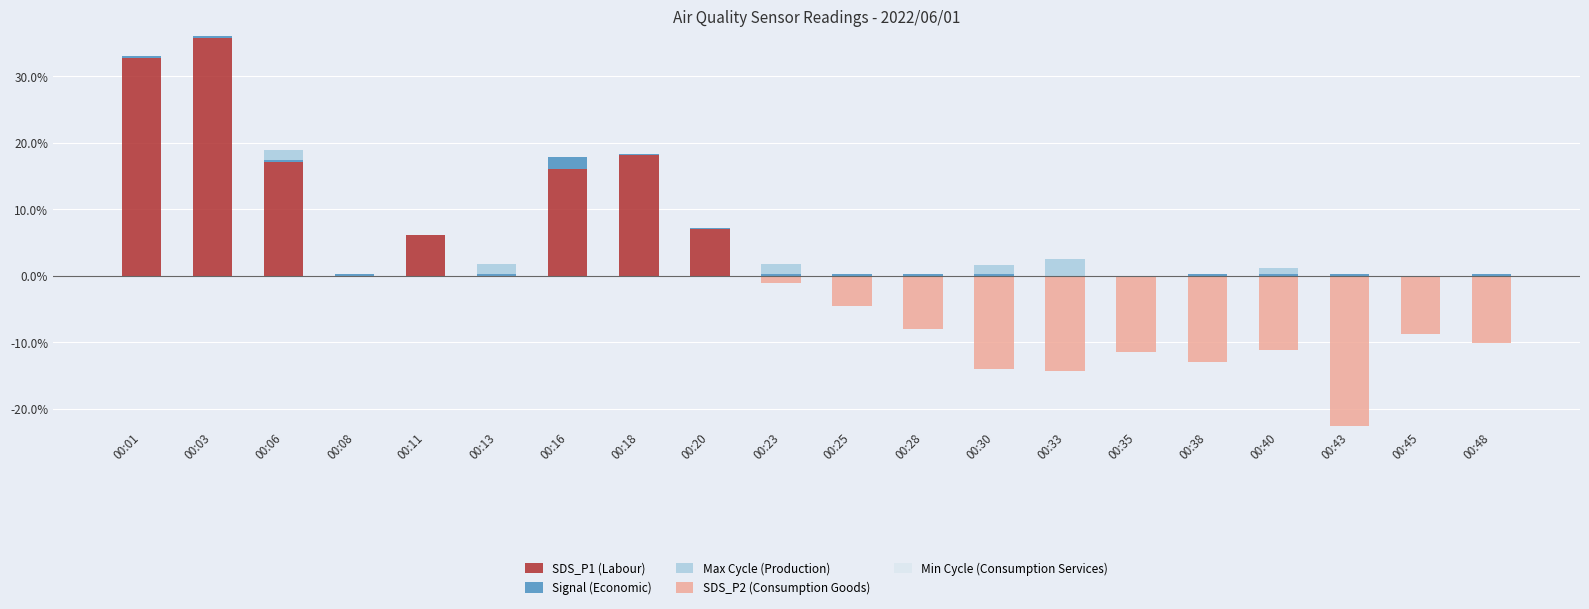

What is the total value across all series at 00:25?

-4.4